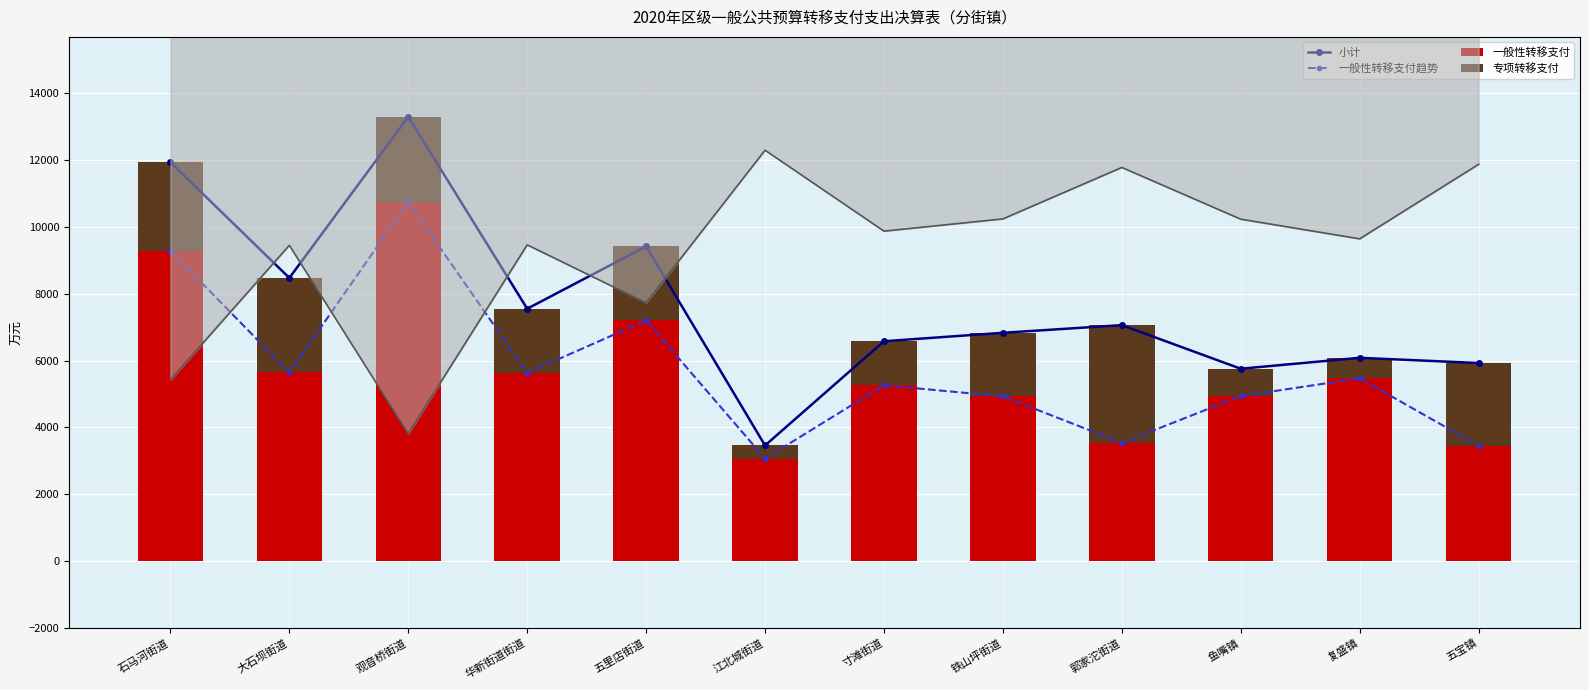

At which category does the chart reach its peak across all series?

观音桥街道